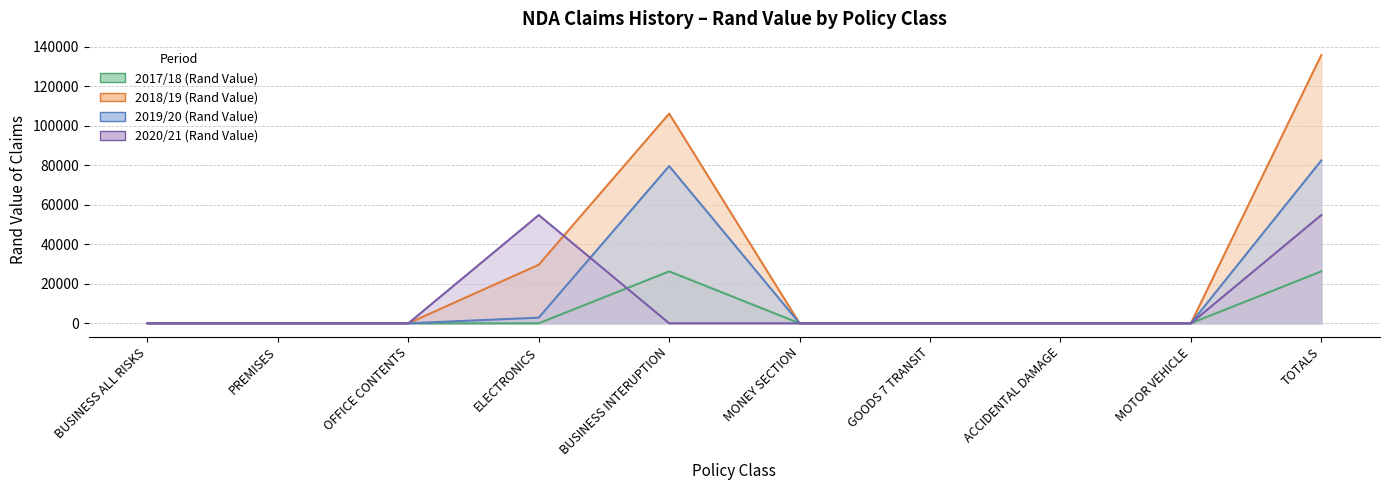

Is the value of 2017/18 (Rand Value) at BUSINESS INTERUPTION greater than the value of 2019/20 (Rand Value) at ACCIDENTAL DAMAGE?

Yes